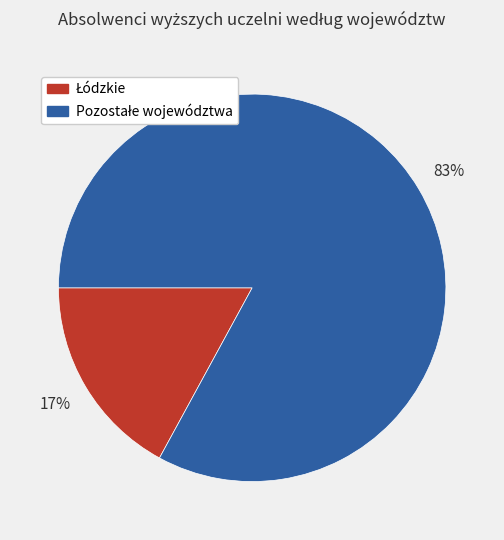

To the nearest percent, what is the difference between the largest and smallest slice percentages?

66%